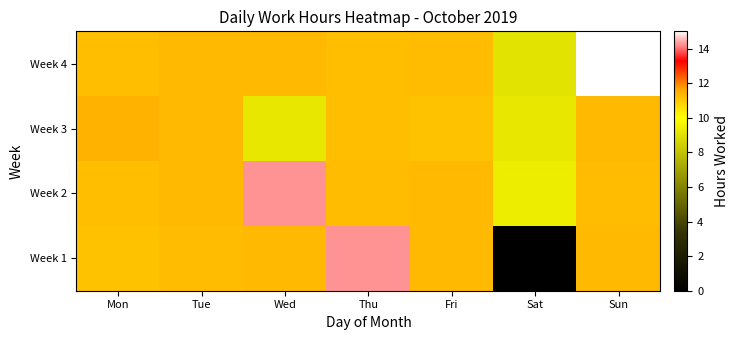

At which category is the sum across all series the highest?

Thu